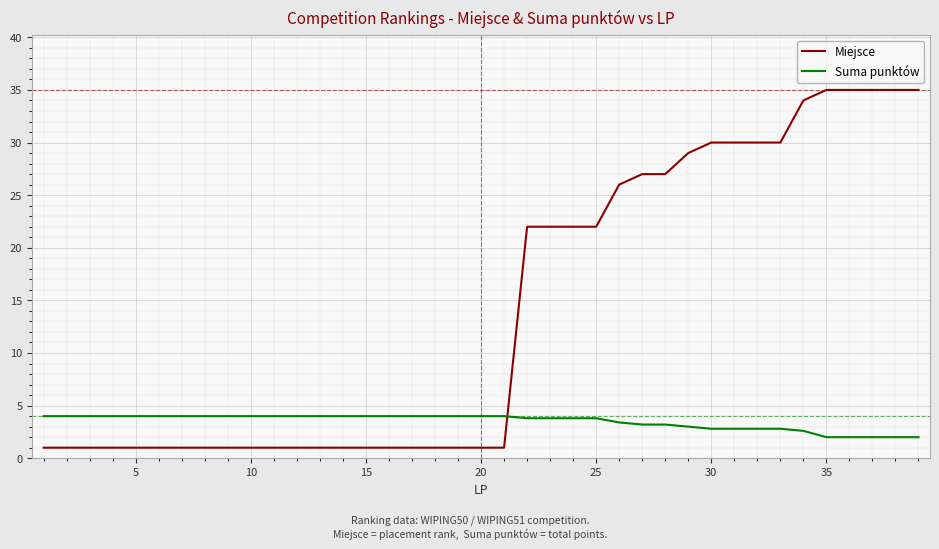

Which series has the largest total across all categories?

Miejsce